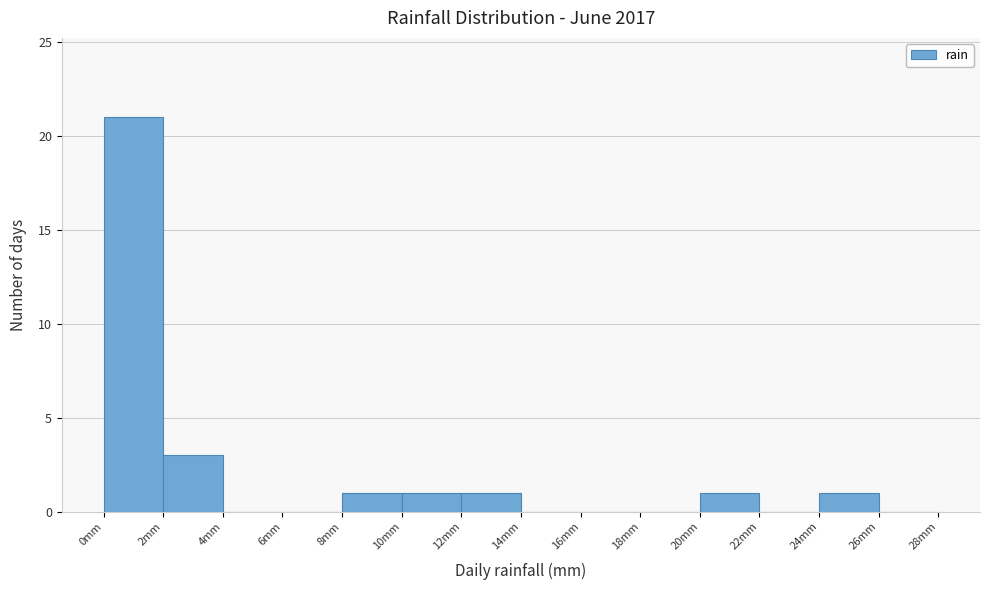

Reading left to right, transcribe this chart: for each bar, give the range it covers on the x-axis and its height. The values are not printed on the chart, so give them approximately, as read against the axis.

0 to 2: 21
2 to 4: 3
4 to 6: 0
6 to 8: 0
8 to 10: 1
10 to 12: 1
12 to 14: 1
14 to 16: 0
16 to 18: 0
18 to 20: 0
20 to 22: 1
22 to 24: 0
24 to 26: 1
26 to 28: 0